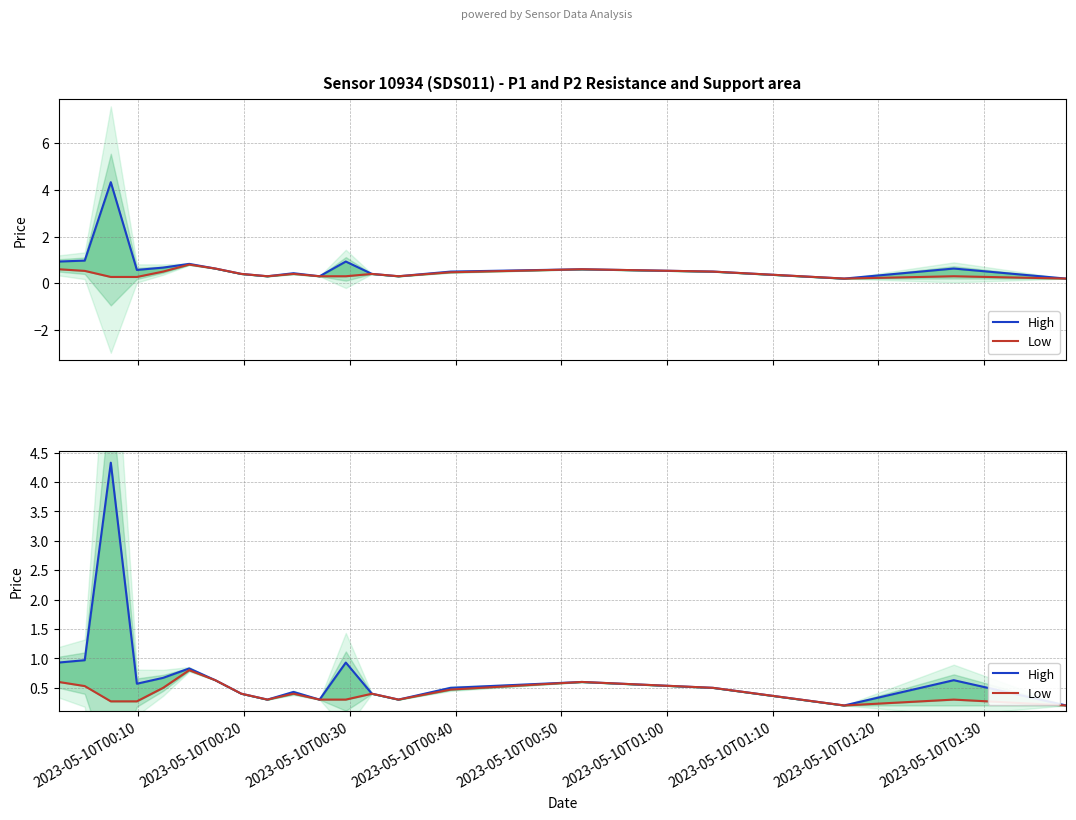

List the series in order of their overall mean, highest first.

High, Low